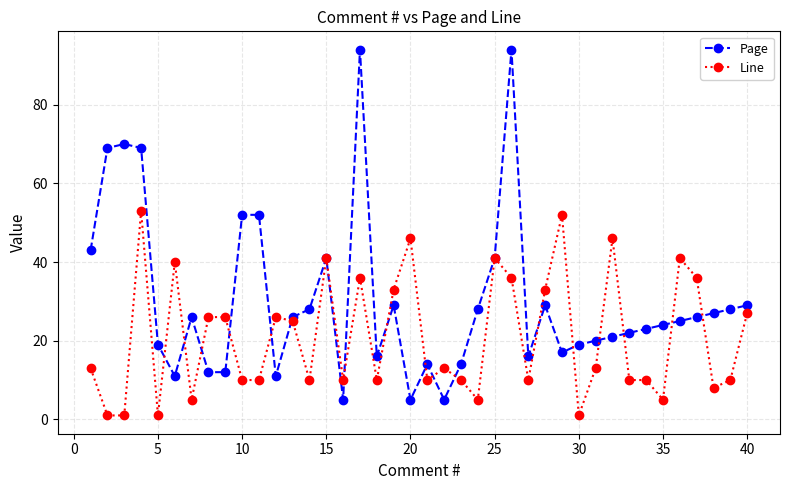

What is the value of the Line point at the 27th from the left?

10